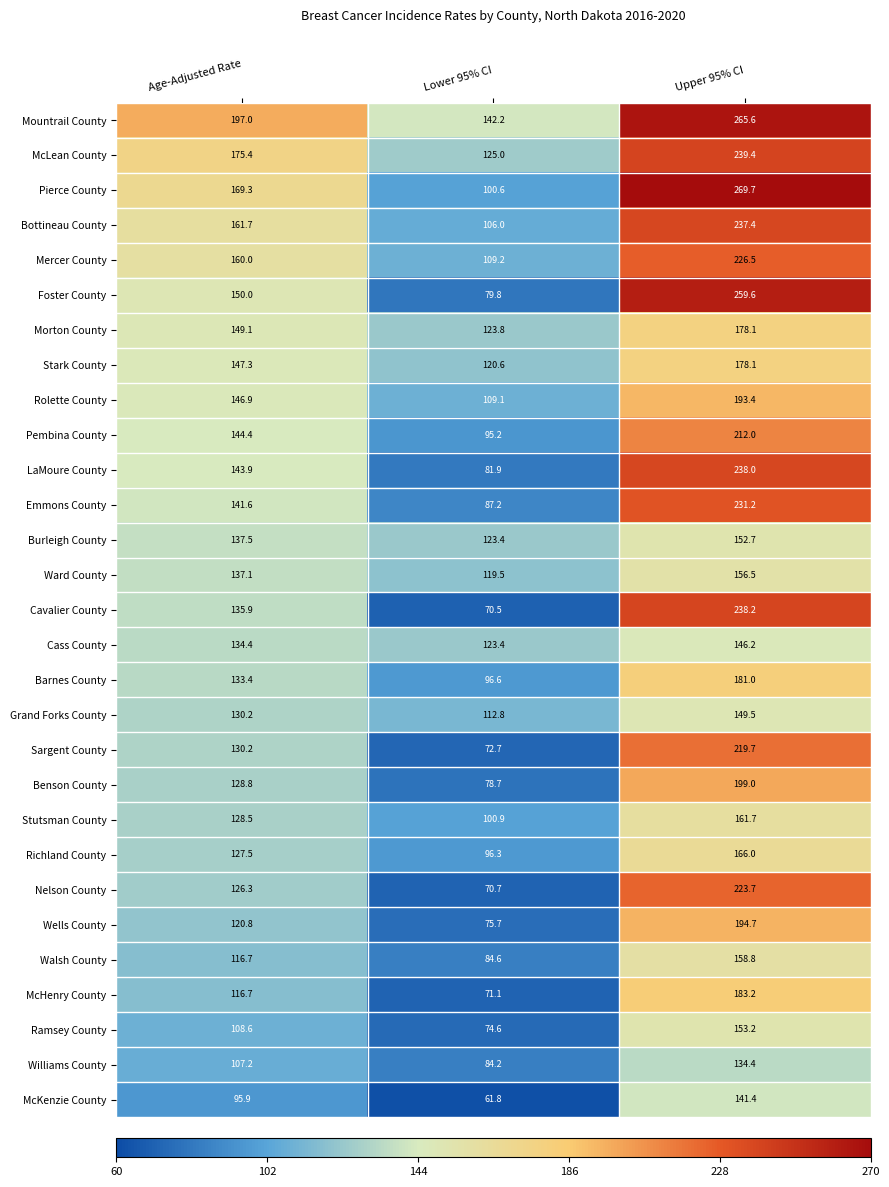

What is the difference between the highest and lowest values at Lower 95% CI?

80.4